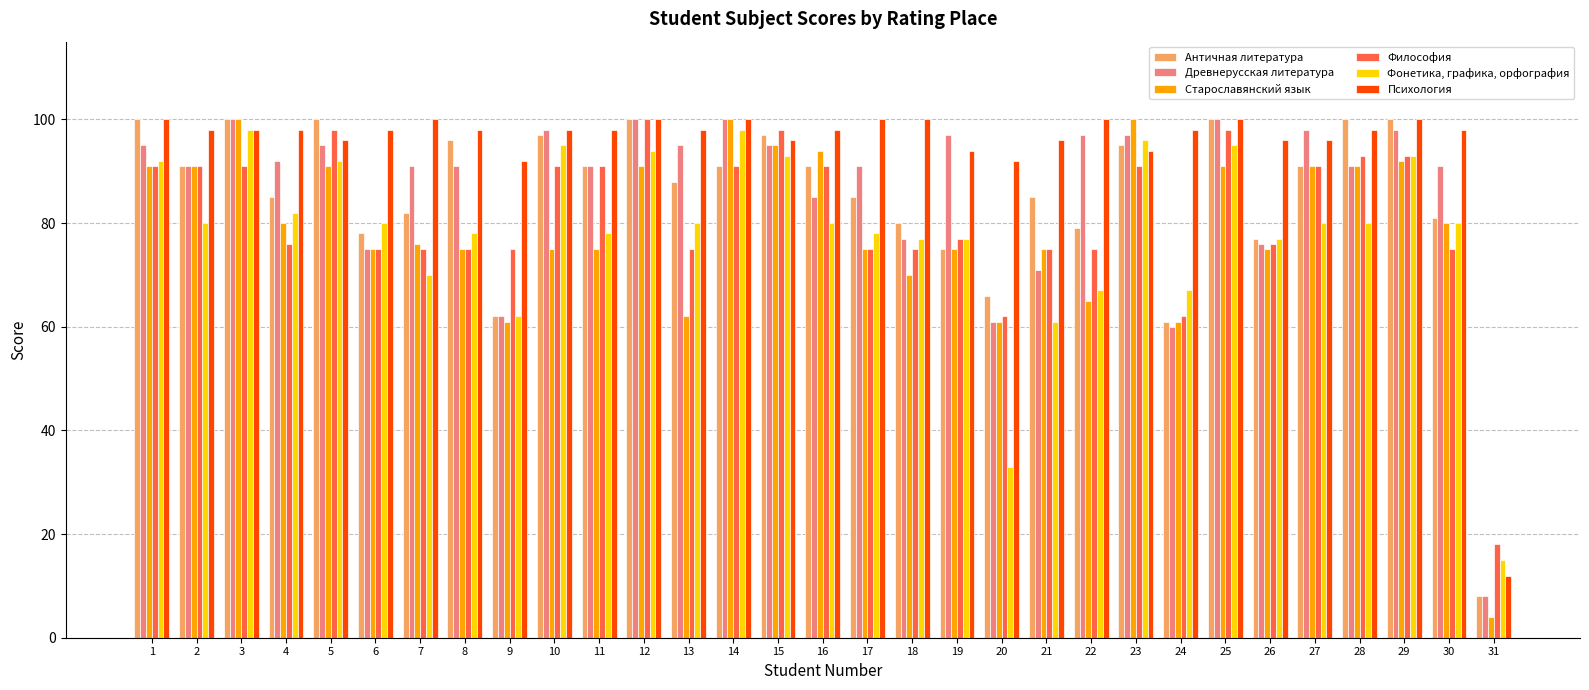

What is the difference between the maximum and second lowest values in the Древнерусская литература series?

40